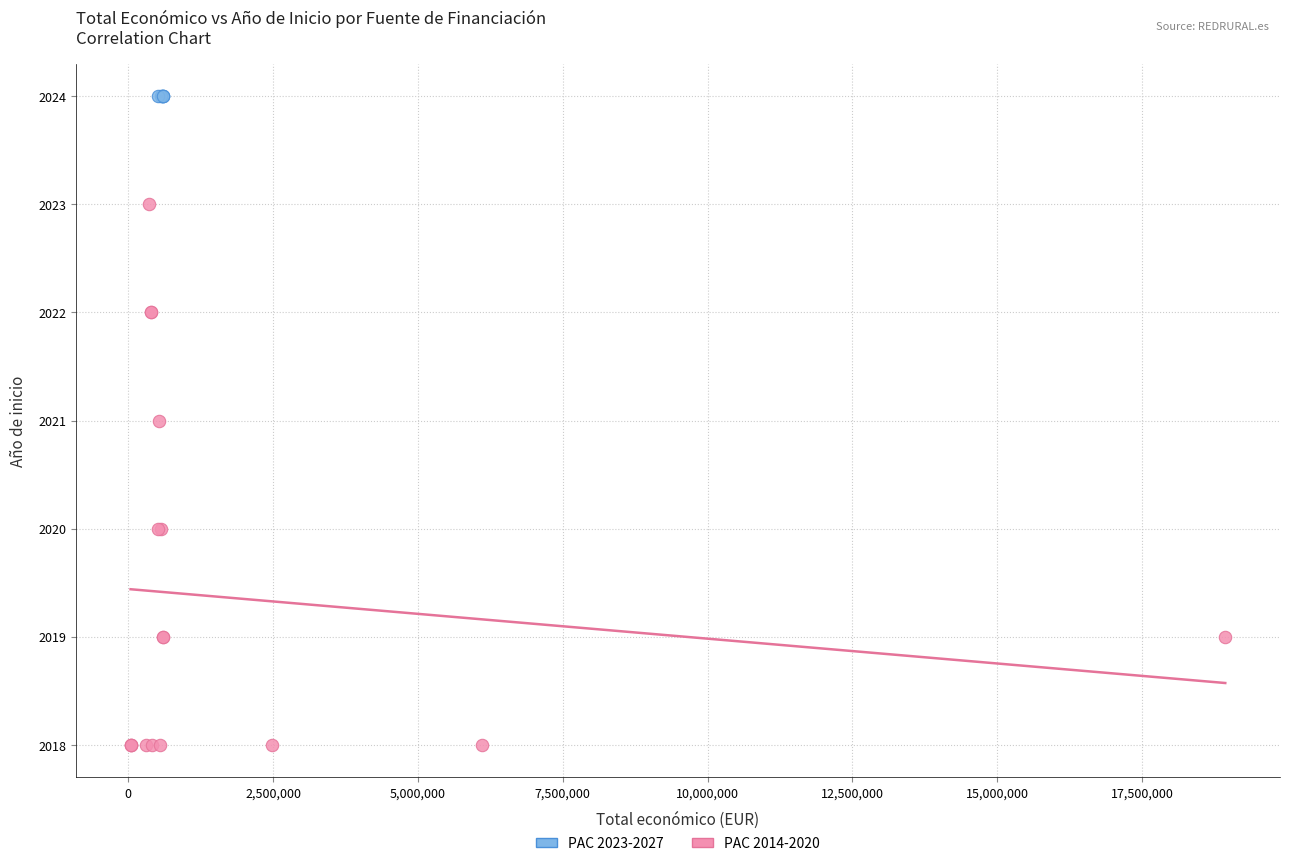

Which series contains the highest Y value?

PAC 2023-2027